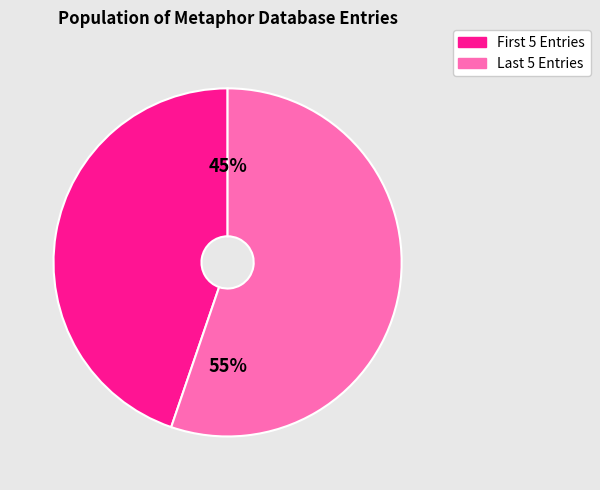

How many segments does this pie chart have?

2